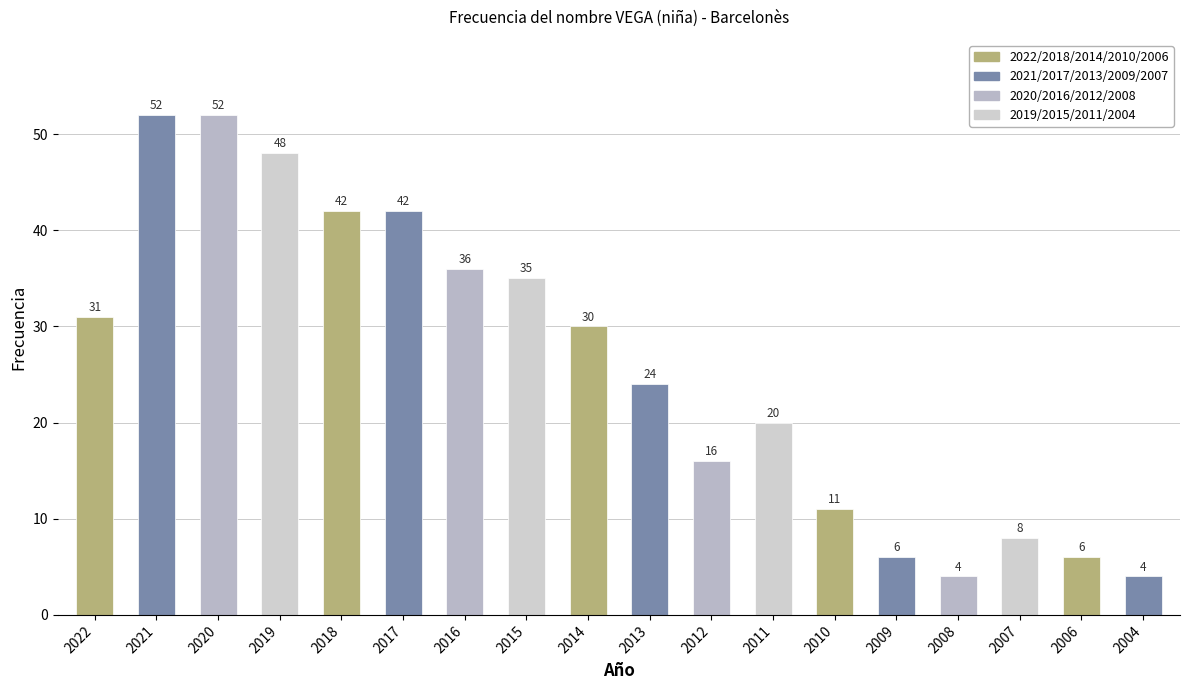

True or false: the data shows 24 at 2012.

False